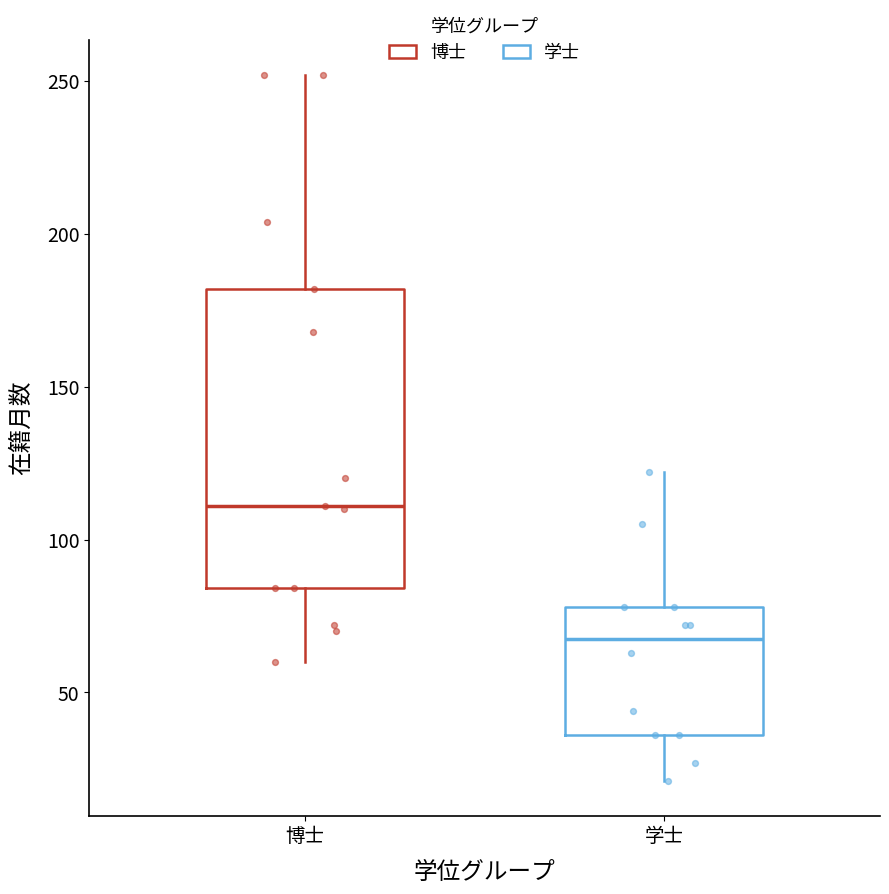

Which box is the tallest, from its lower edge to its upper edge?

博士